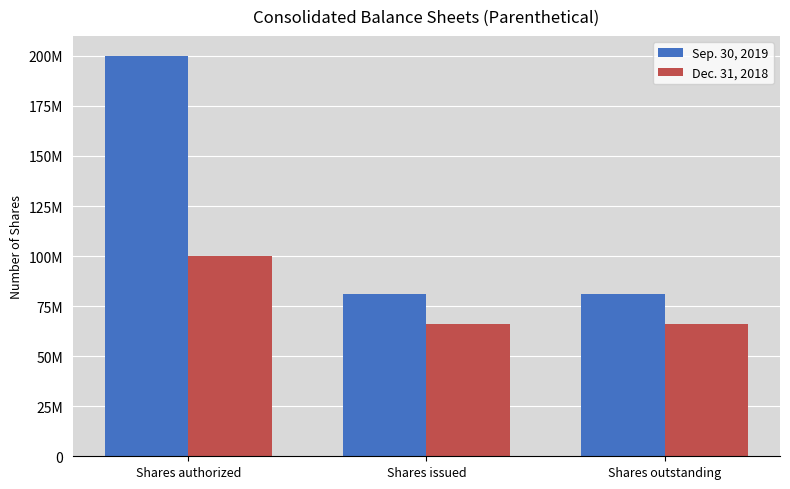

What is the value of the Sep. 30, 2019 bar at the 3rd from the left?

81147896